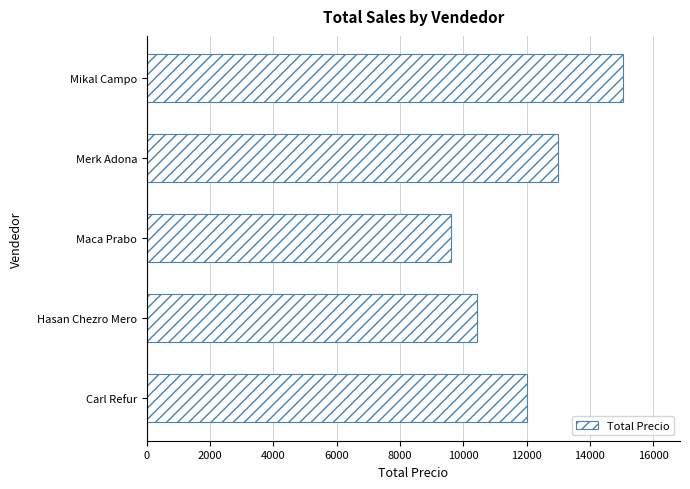

Between Maca Prabo and Carl Refur, which is larger?

Carl Refur